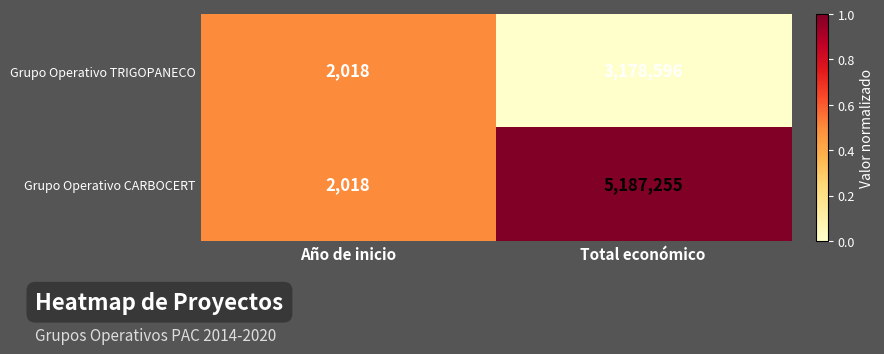

Reading left to right, transcribe all the data shown in this chart.

Grupo Operativo TRIGOPANECO: Año de inicio=2018	Total económico=3178596
Grupo Operativo CARBOCERT: Año de inicio=2018	Total económico=5187255